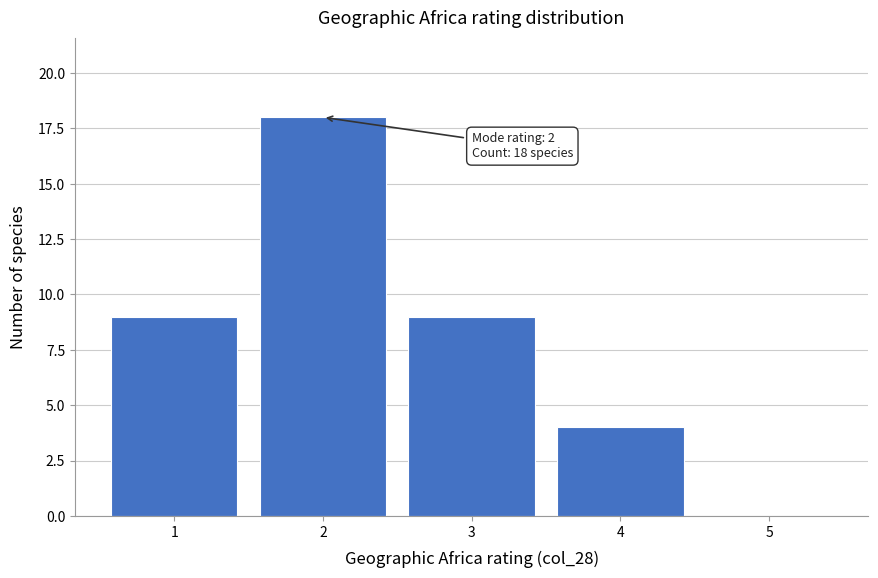

Reading right to left, list all the values displayed in this chart.

5=0	4=4	3=9	2=18	1=9